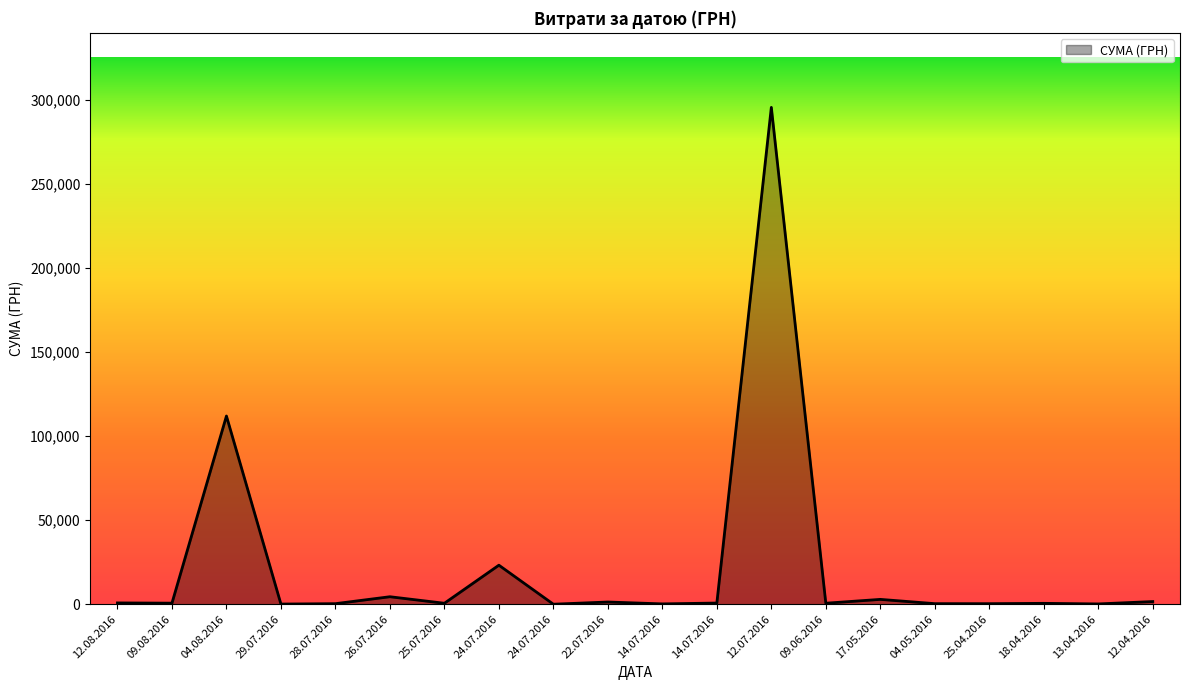

What is the greatest value displayed?

295638.6